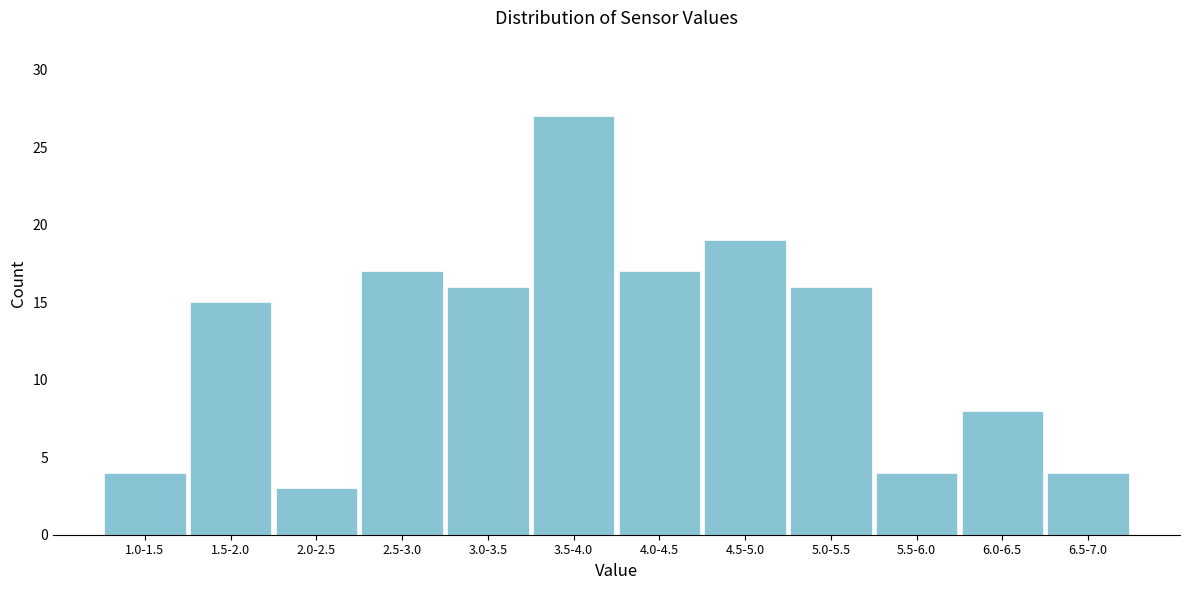

Reading right to left, transcribe all the data shown in this chart.

4	8	4	16	19	17	27	16	17	3	15	4